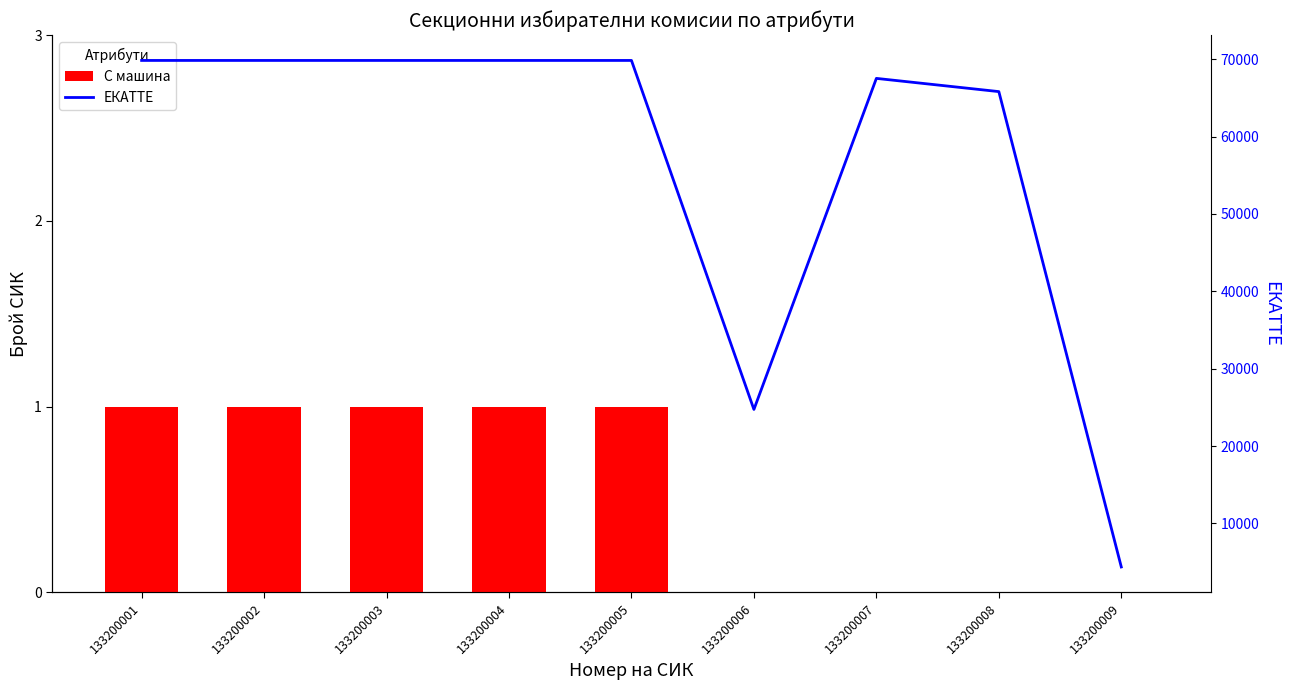

The value of С машина at 133200008 is 0. True or false?

True